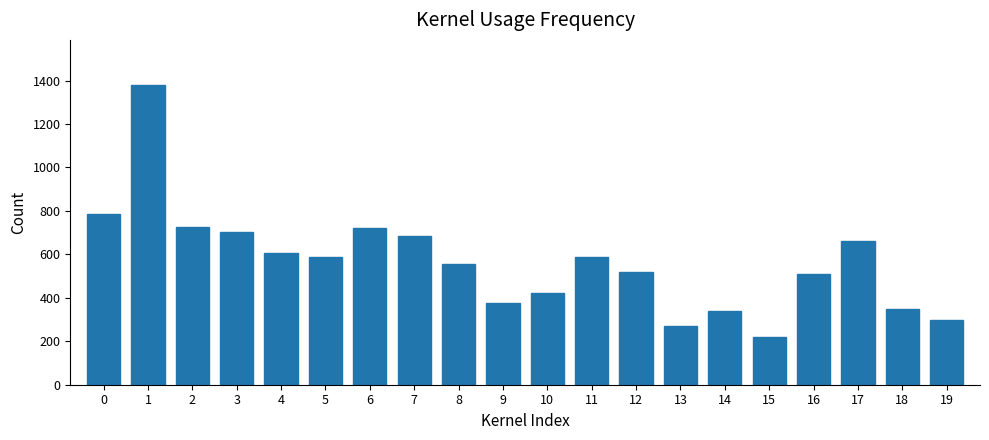

What is the maximum value shown in the chart?

1380